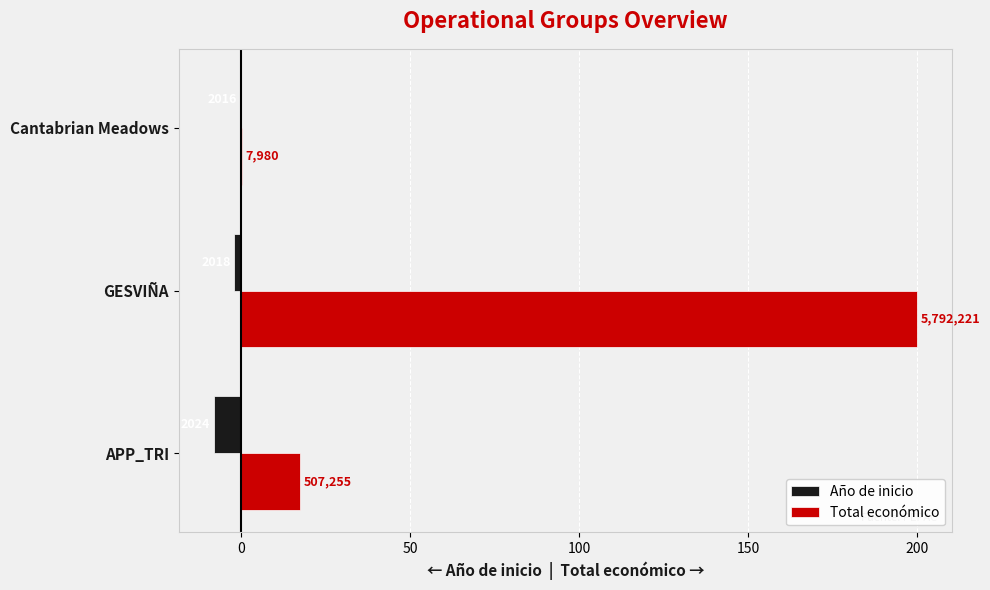

What are all the series names shown in the legend?

Año de inicio, Total económico